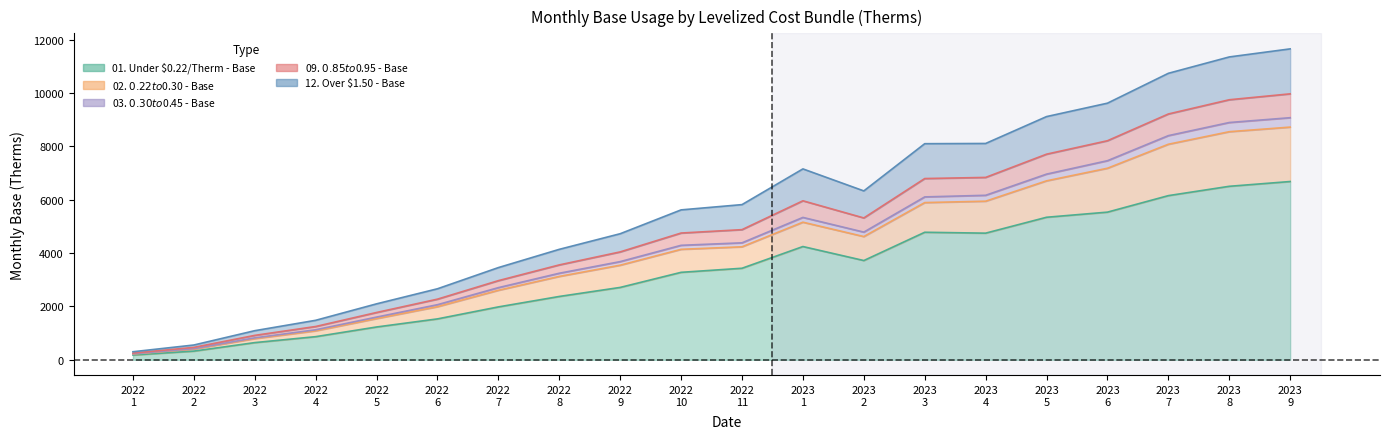

True or false: 12. Over $1.50 - Base and 03. $0.30 to $0.45 - Base cross at least once.

False